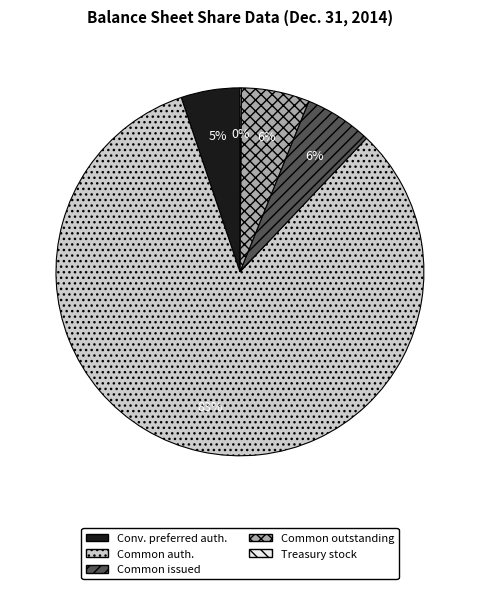

To the nearest percent, what is the average slice percentage?

20%